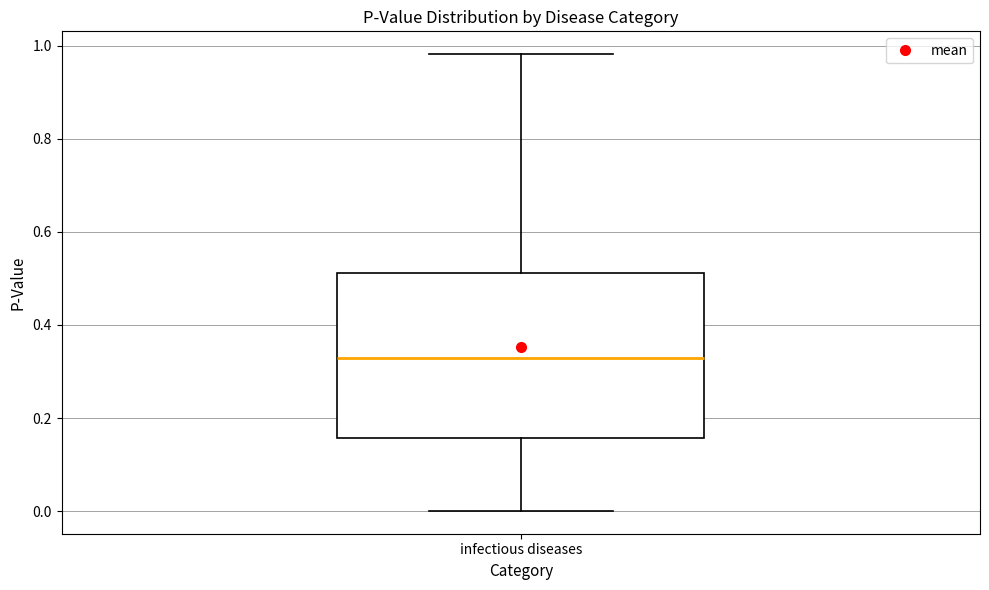

Transcribe this box plot: give where the median line is, the range the box spans, and where the two whiskers end, as read against the y-axis. The values are not printed on the chart, so give them approximately, as read against the axis.

median 0.32, box 0.16 to 0.52, whiskers 0.00 to 0.98